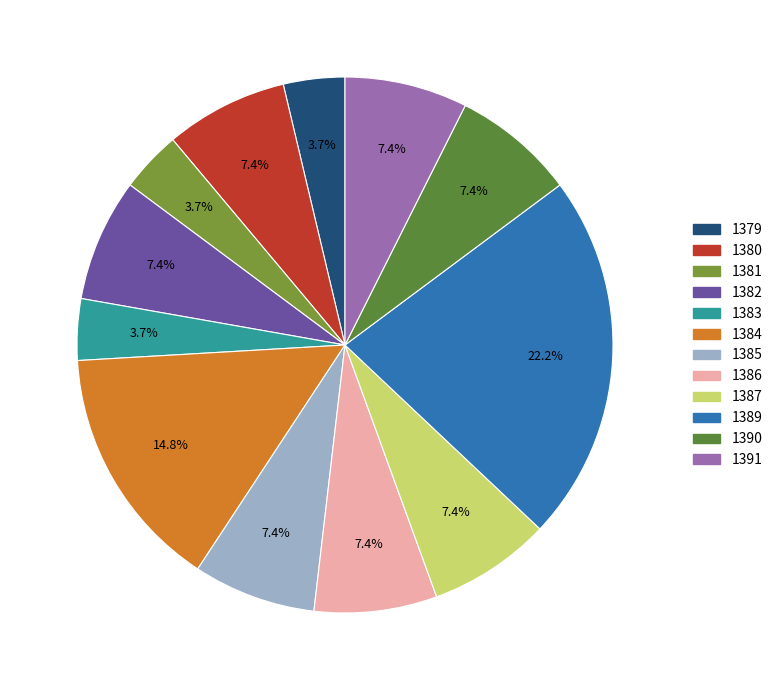

What percentage is the 1387 slice, to the nearest percent?

7%